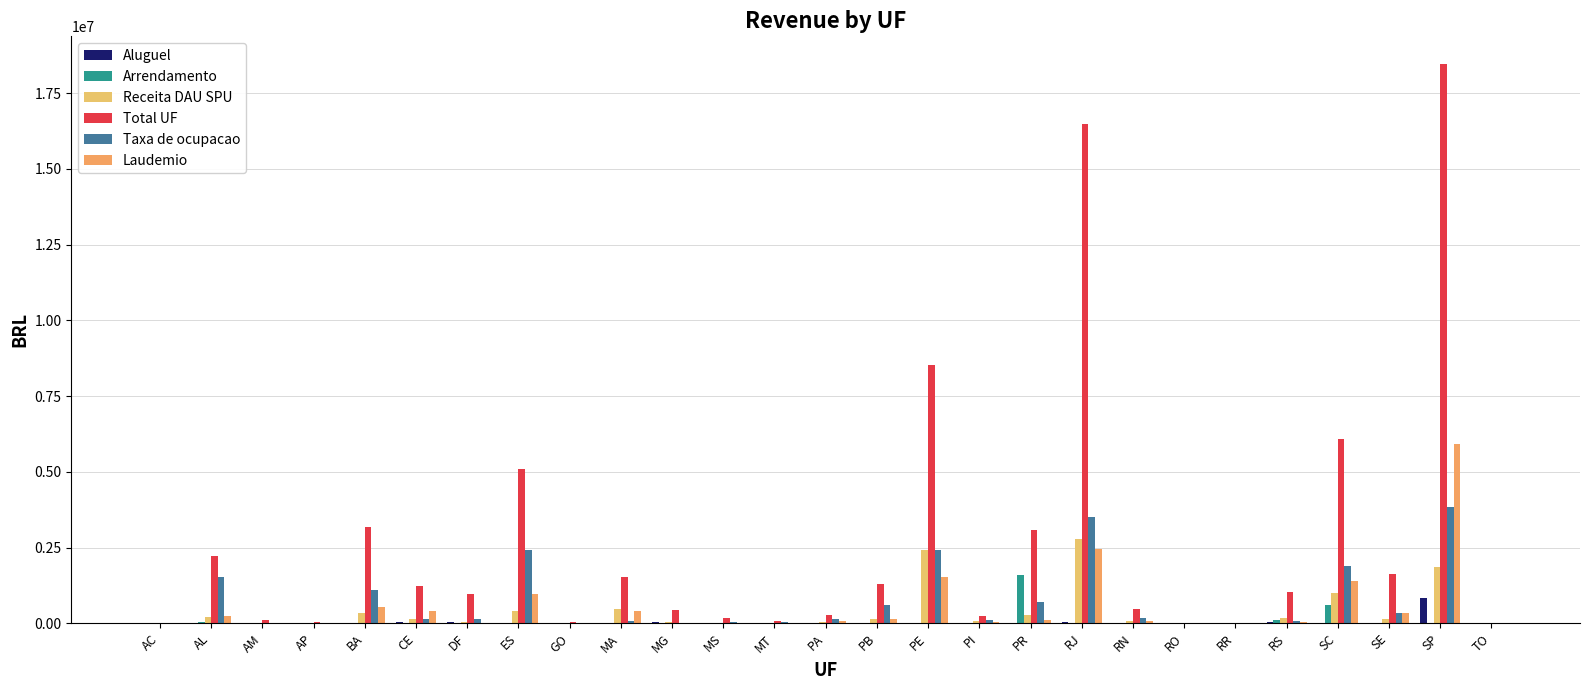

Between DF and PB, which series saw the biggest shift?

Taxa de ocupacao